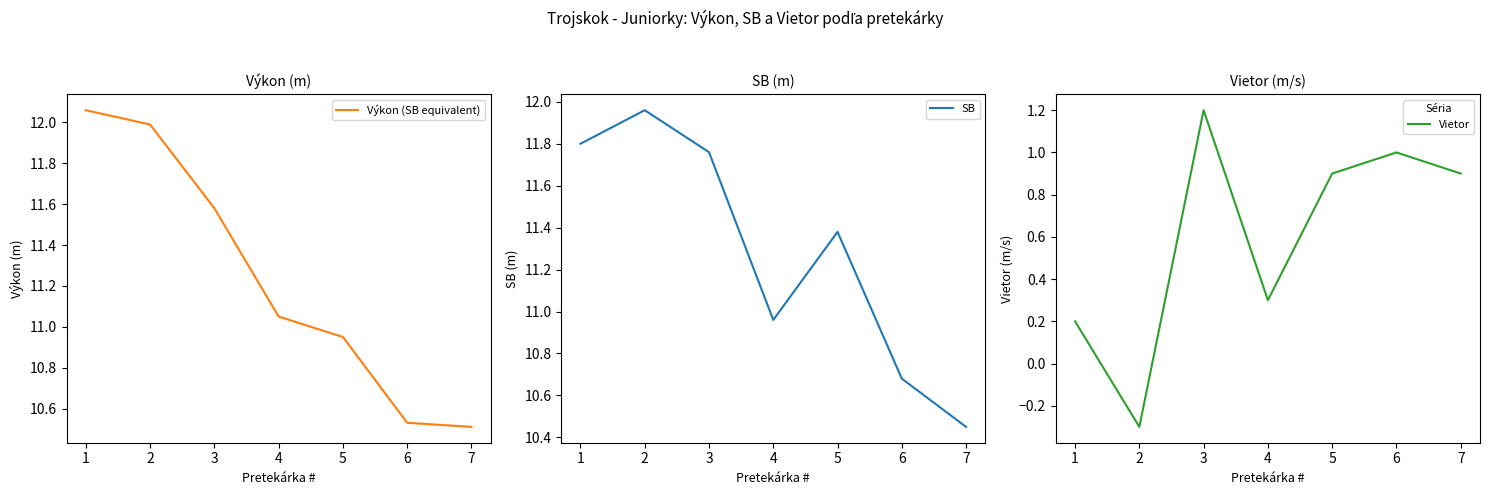

In Vietor, how many points are lower than both neighbors (excluding endpoints)?

2